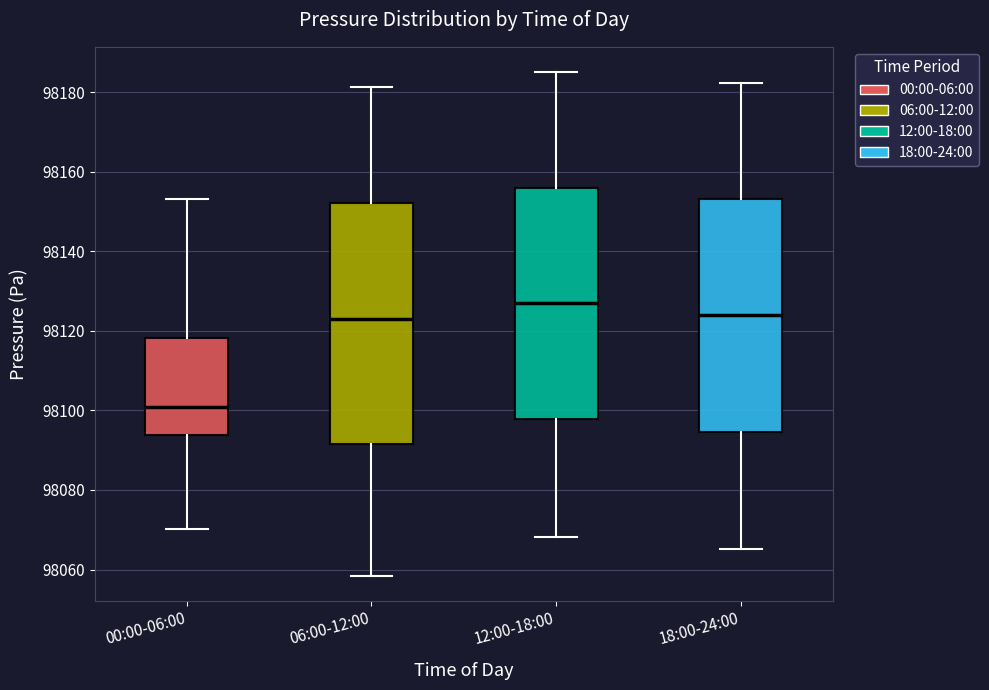

Reading left to right, read every box against the y-axis: the position of its median line, the range the box covers, and the ends of its whiskers. The values are not printed on the chart, so give them approximately, as read against the axis.

00:00-06:00: median 98100, box 98094 to 98118, whiskers 98070 to 98154
06:00-12:00: median 98122, box 98092 to 98152, whiskers 98058 to 98182
12:00-18:00: median 98126, box 98098 to 98156, whiskers 98068 to 98186
18:00-24:00: median 98124, box 98094 to 98154, whiskers 98066 to 98182